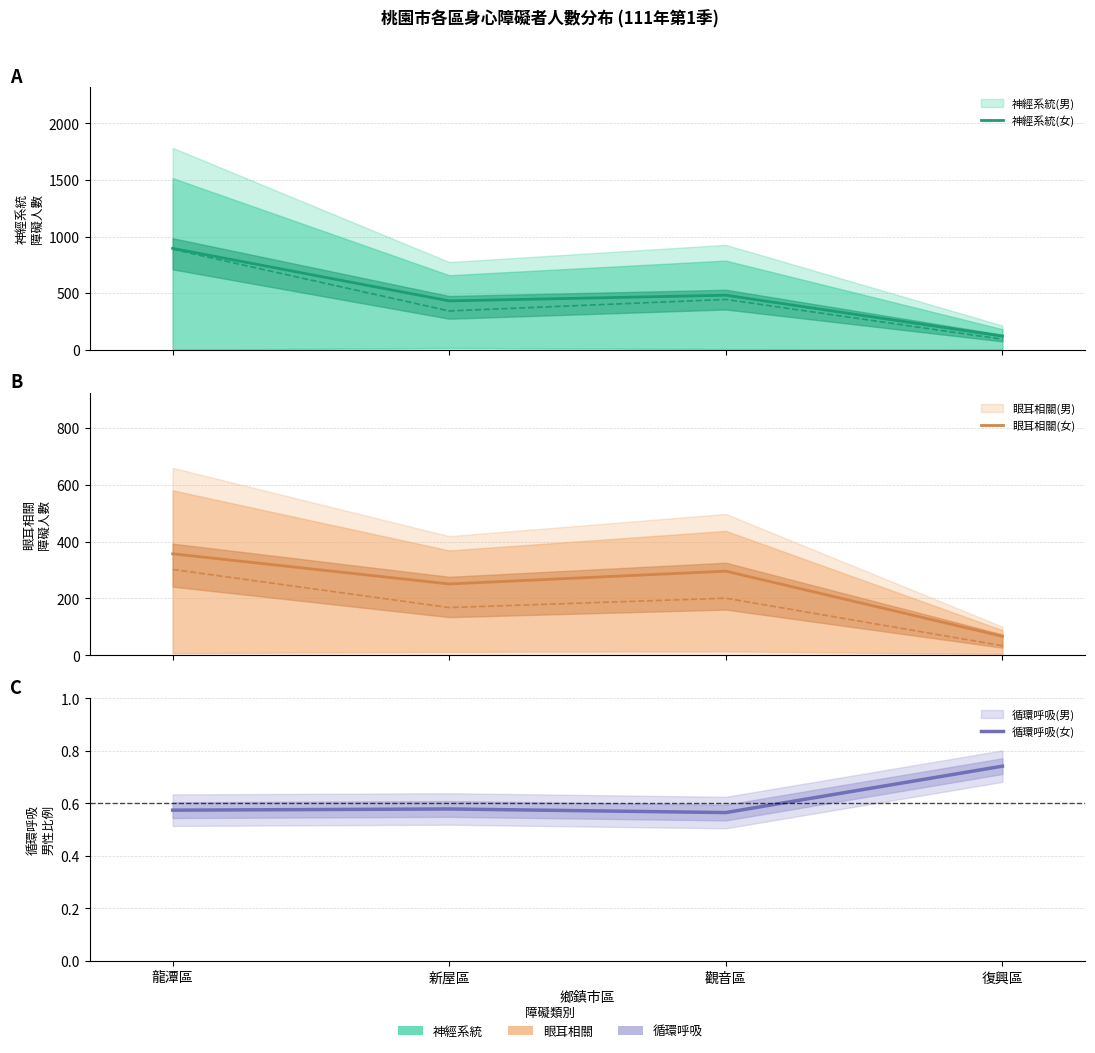

What is the average value of the 循環呼吸(女) series?

0.6